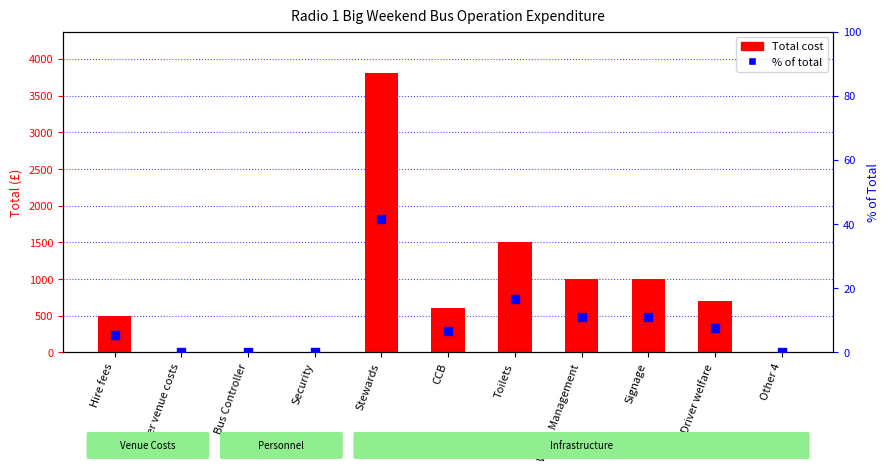

Is the value of % of total at Security greater than the value of Total at Signage?

No